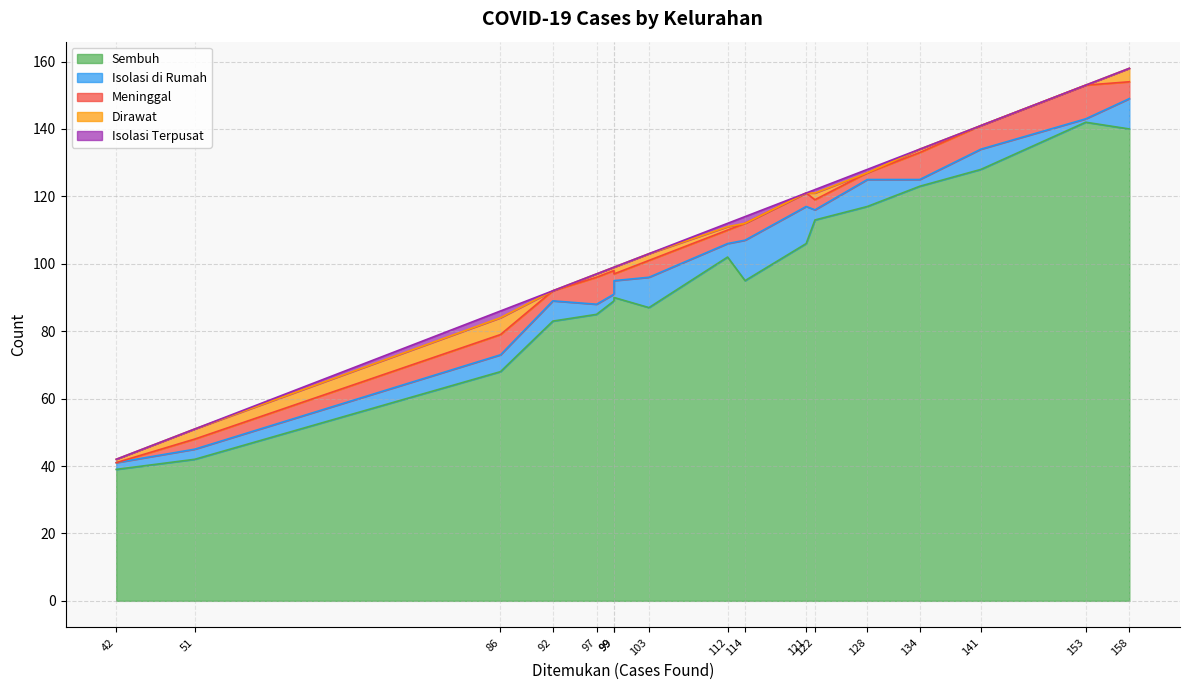

Reading right to left, what are all the values shown in this chart?

Sembuh: Wates=140	Potrobangsan=95	Kramat Utara=113	Kramat Selatan=117	Kedungsari=142	Rejowinangun Utara=128	Panjang=68	Magelang=90	Kemirirejo=89	Gelangan=87	Cacaban=102	Tidar Selatan=42	Tidar Utara=83	Rejowinangun Selatan=85	Magersari=123	Jurangombo Selatan=106	Jurangombo Utara=39
Isolasi di Rumah: Wates=9	Potrobangsan=12	Kramat Utara=3	Kramat Selatan=8	Kedungsari=1	Rejowinangun Utara=6	Panjang=5	Magelang=5	Kemirirejo=2	Gelangan=9	Cacaban=4	Tidar Selatan=3	Tidar Utara=6	Rejowinangun Selatan=3	Magersari=2	Jurangombo Selatan=11	Jurangombo Utara=2
Meninggal: Wates=5	Potrobangsan=5	Kramat Utara=3	Kramat Selatan=2	Kedungsari=10	Rejowinangun Utara=7	Panjang=6	Magelang=2	Kemirirejo=7	Gelangan=5	Cacaban=4	Tidar Selatan=3	Tidar Utara=3	Rejowinangun Selatan=8	Magersari=8	Jurangombo Selatan=4	Jurangombo Utara=0
Dirawat: Wates=4	Potrobangsan=0	Kramat Utara=2	Kramat Selatan=0	Kedungsari=0	Rejowinangun Utara=0	Panjang=5	Magelang=2	Kemirirejo=1	Gelangan=2	Cacaban=1	Tidar Selatan=3	Tidar Utara=0	Rejowinangun Selatan=1	Magersari=1	Jurangombo Selatan=0	Jurangombo Utara=1
Isolasi Terpusat: Wates=0	Potrobangsan=2	Kramat Utara=1	Kramat Selatan=1	Kedungsari=0	Rejowinangun Utara=0	Panjang=2	Magelang=0	Kemirirejo=0	Gelangan=0	Cacaban=1	Tidar Selatan=0	Tidar Utara=0	Rejowinangun Selatan=0	Magersari=0	Jurangombo Selatan=0	Jurangombo Utara=0